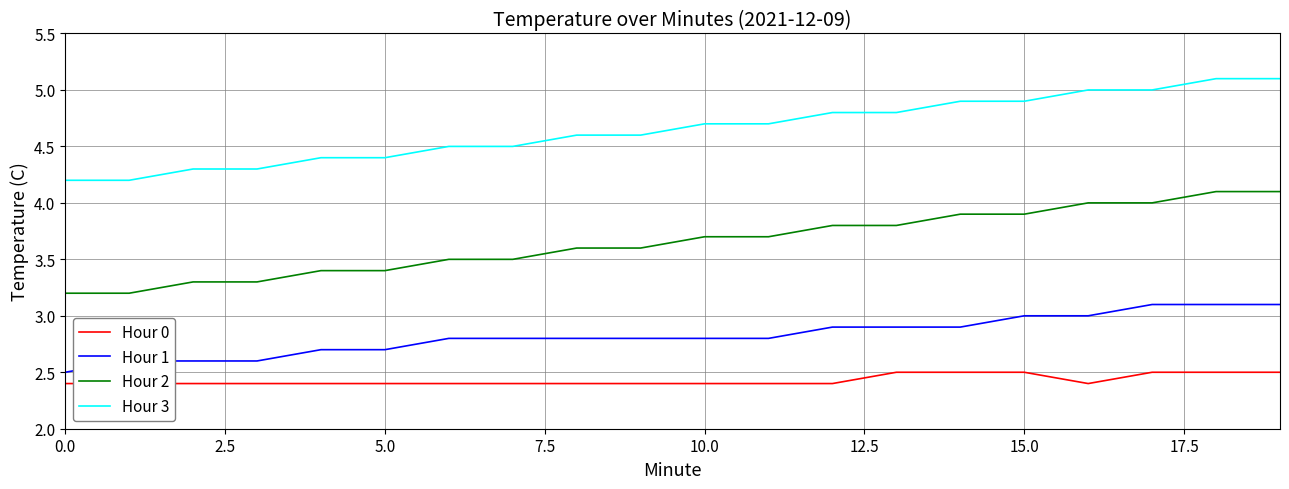

What is the minimum value for Hour 2?

3.2